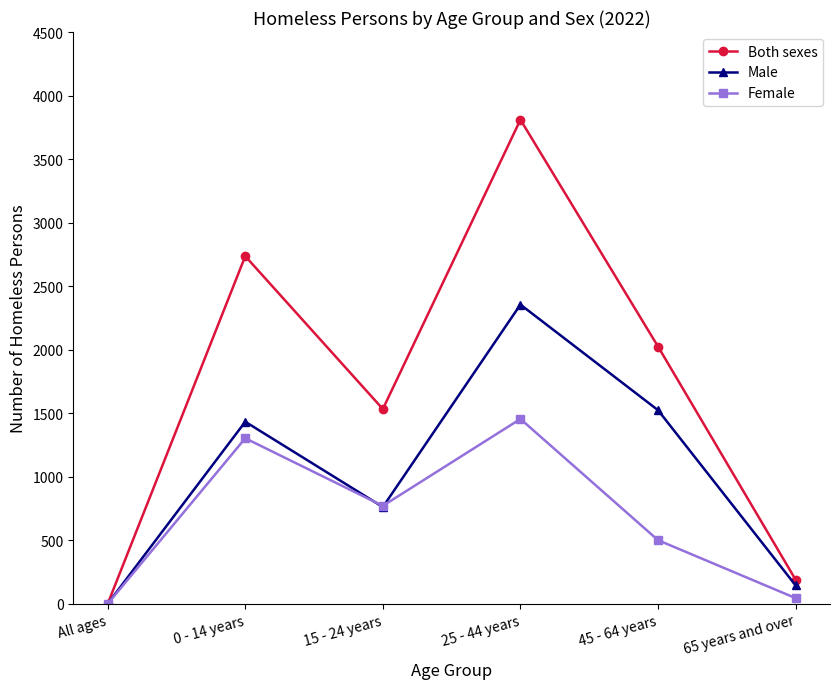

True or false: Both sexes has more than 0 interior local peaks.

True